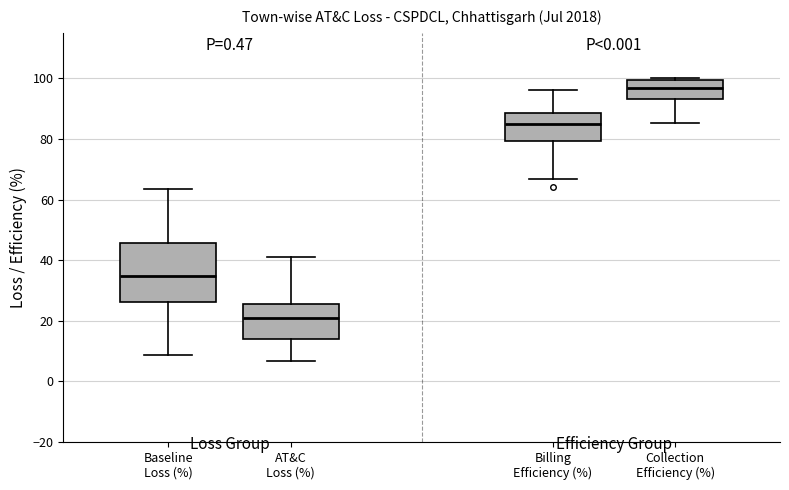

Which box has the highest median line?

Collection Efficiency (%)